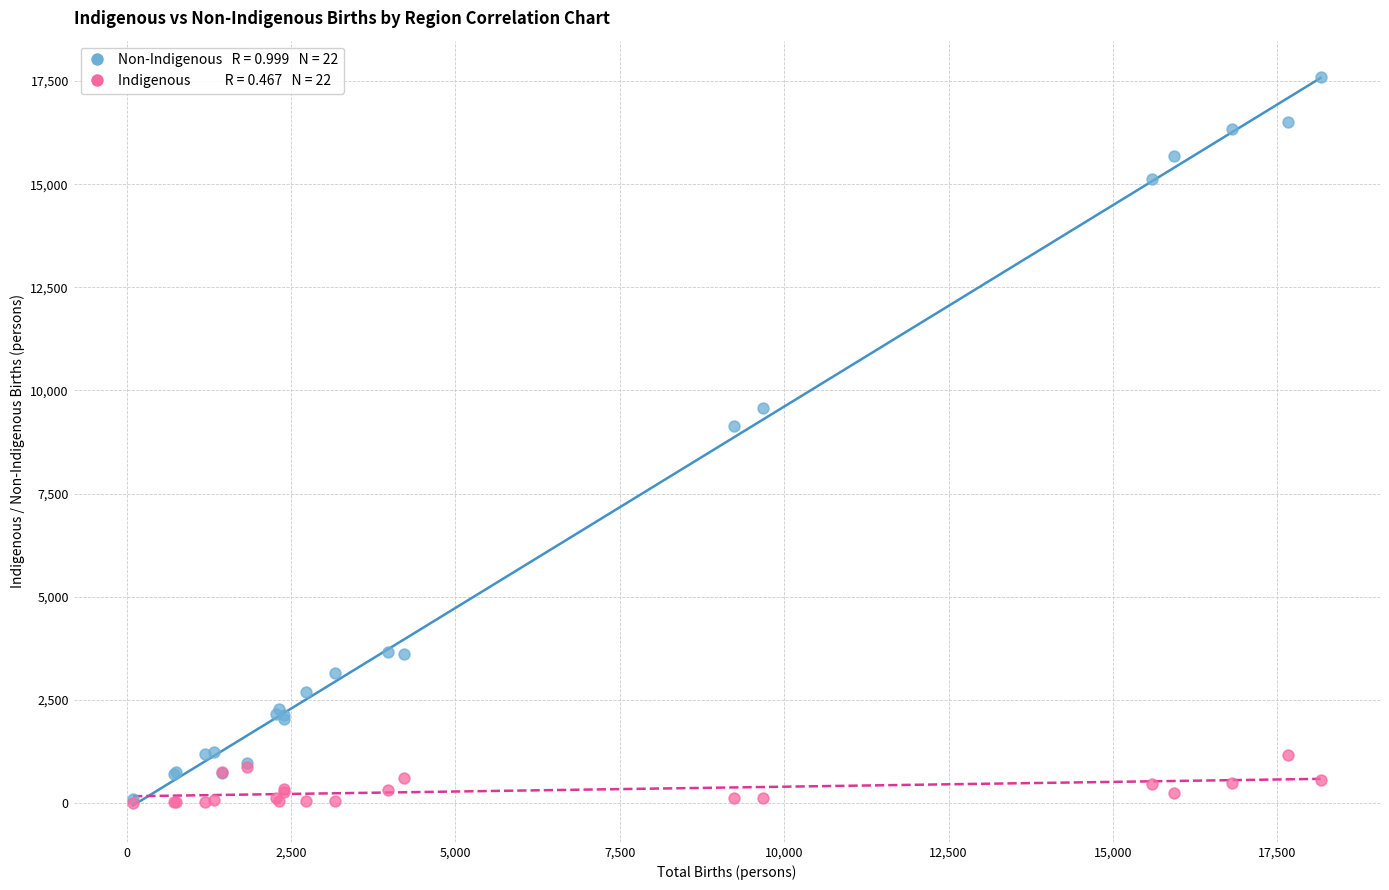

Across all series, what Y value is closest to 8800?

9127